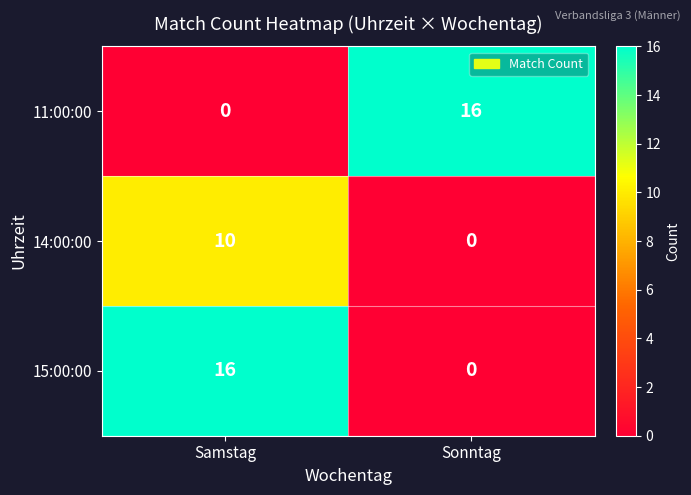

How many distinct data groups are displayed?

3